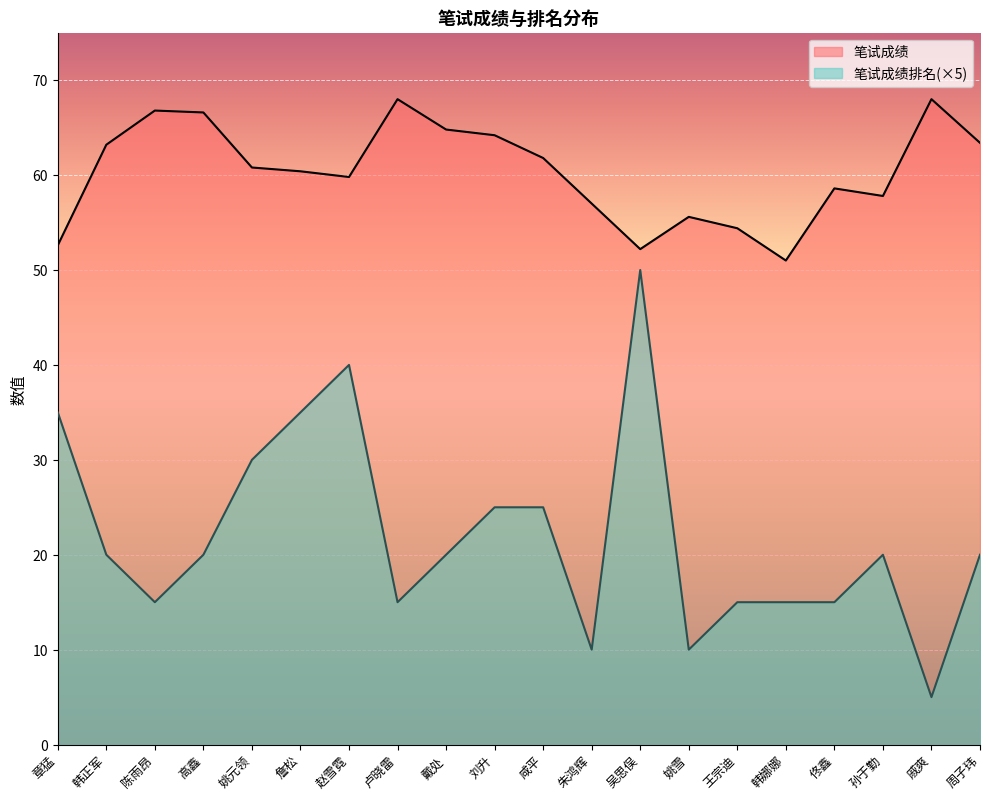

What is the greatest value displayed?

68.0